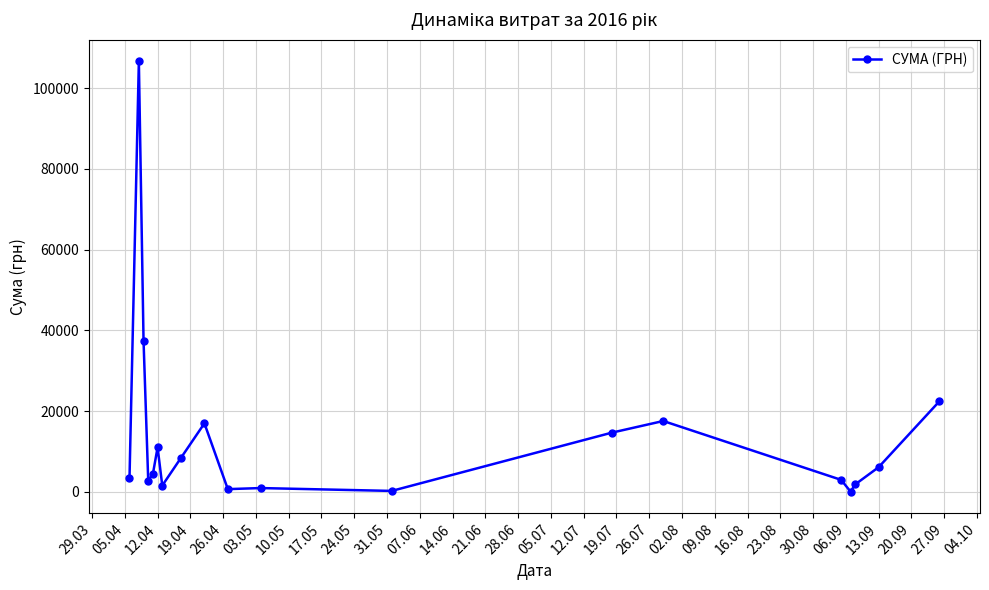

What is the value of the 9th point from the left?

17001.0